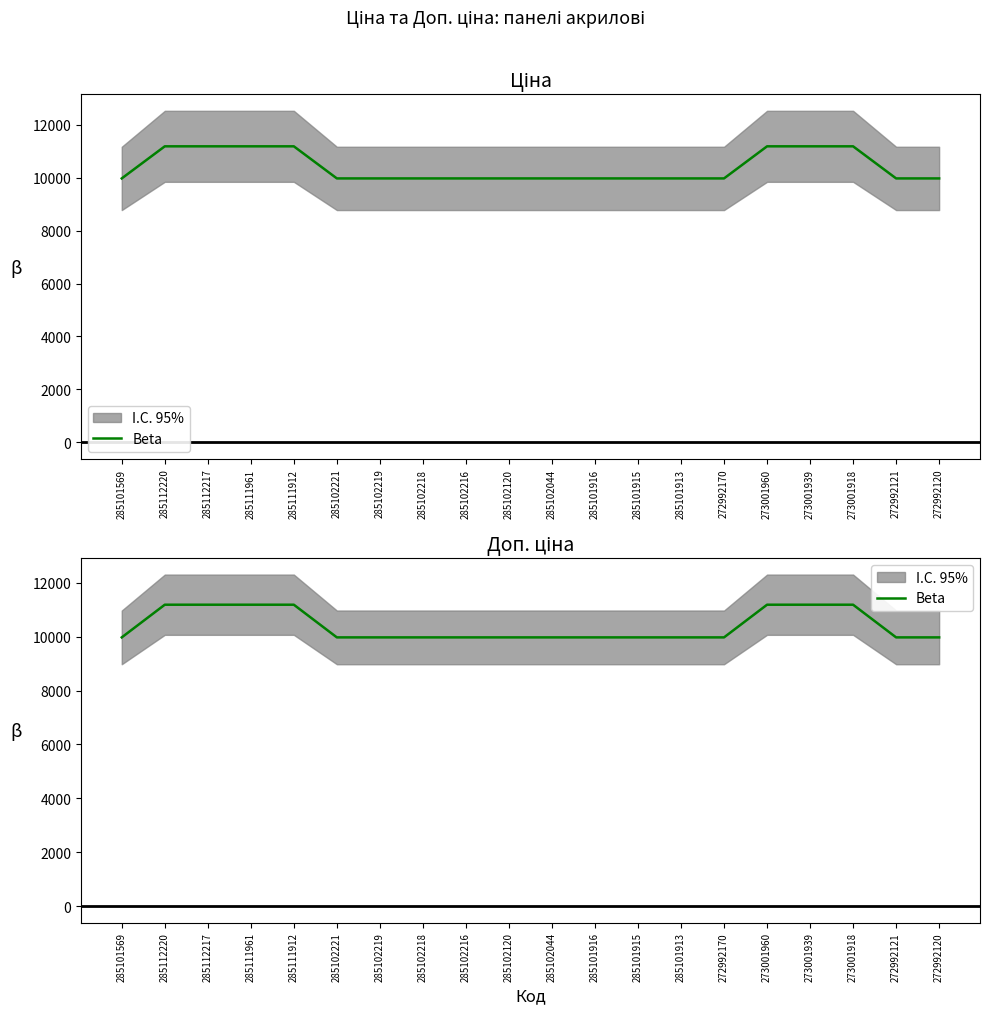

What is the difference between the second highest and minimum values?

1213.2